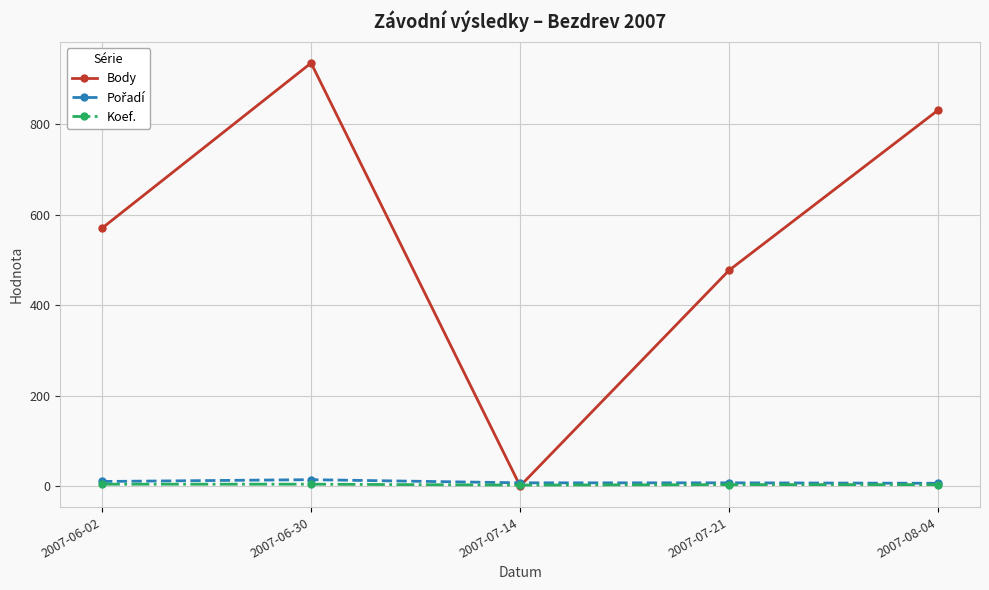

Is it true that Body equals 935 at 2007-06-30?

True